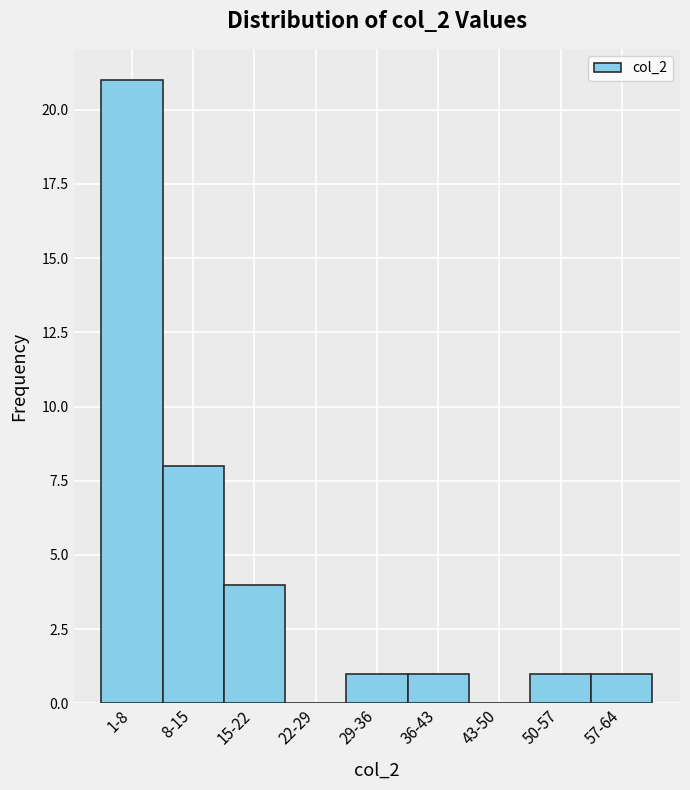

Reading left to right, transcribe all the data shown in this chart.

1-8=21	8-15=8	15-22=4	22-29=0	29-36=1	36-43=1	43-50=0	50-57=1	57-64=1